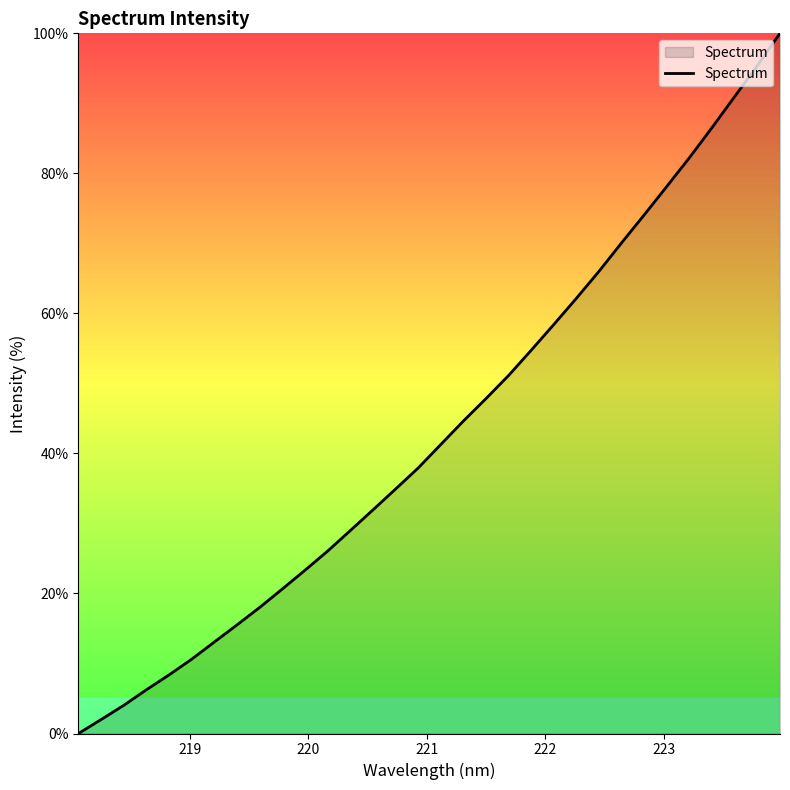

What is the difference between the maximum and minimum values?

100.0